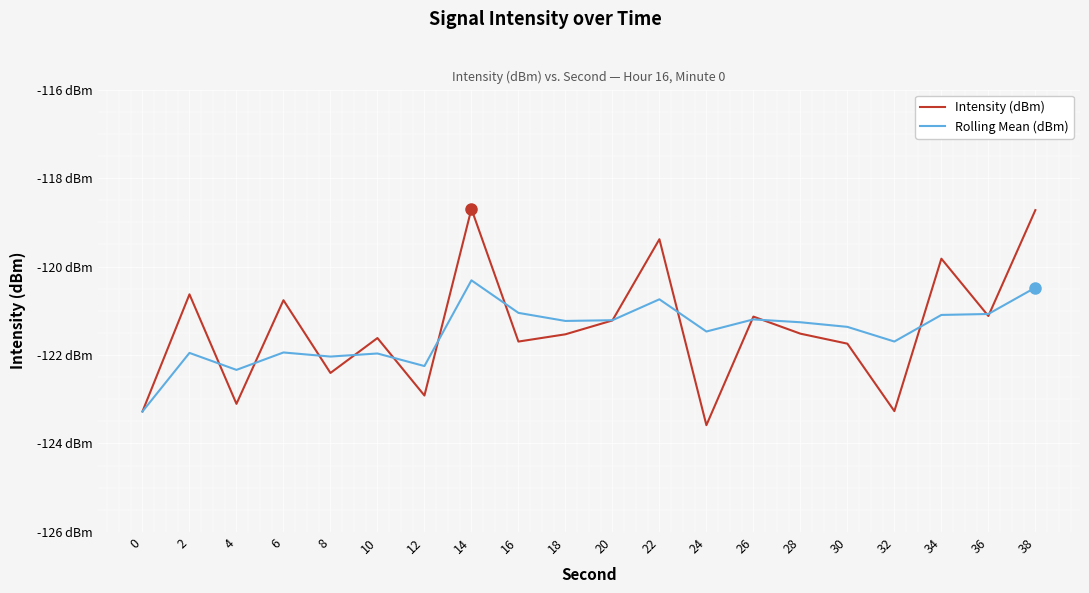

At which label does Rolling Mean (dBm) first exceed -121?

14